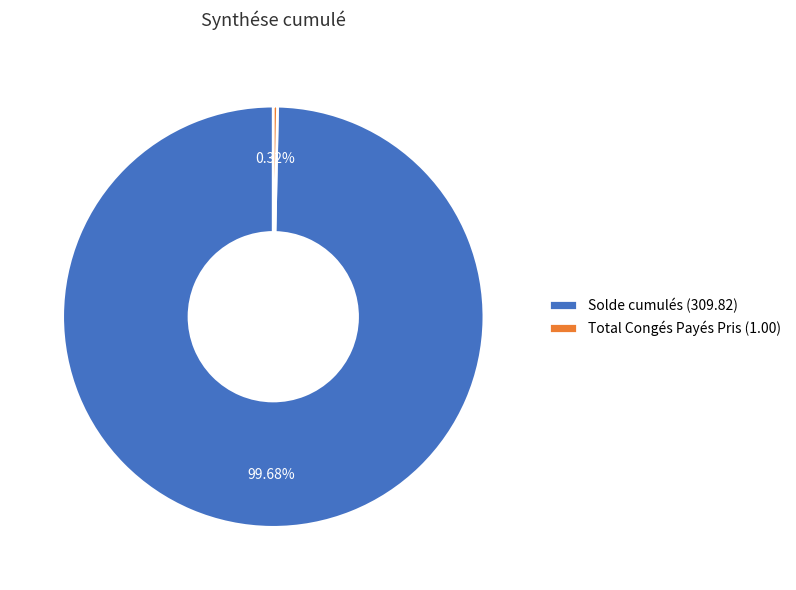

Does any single category account for the majority?

Yes